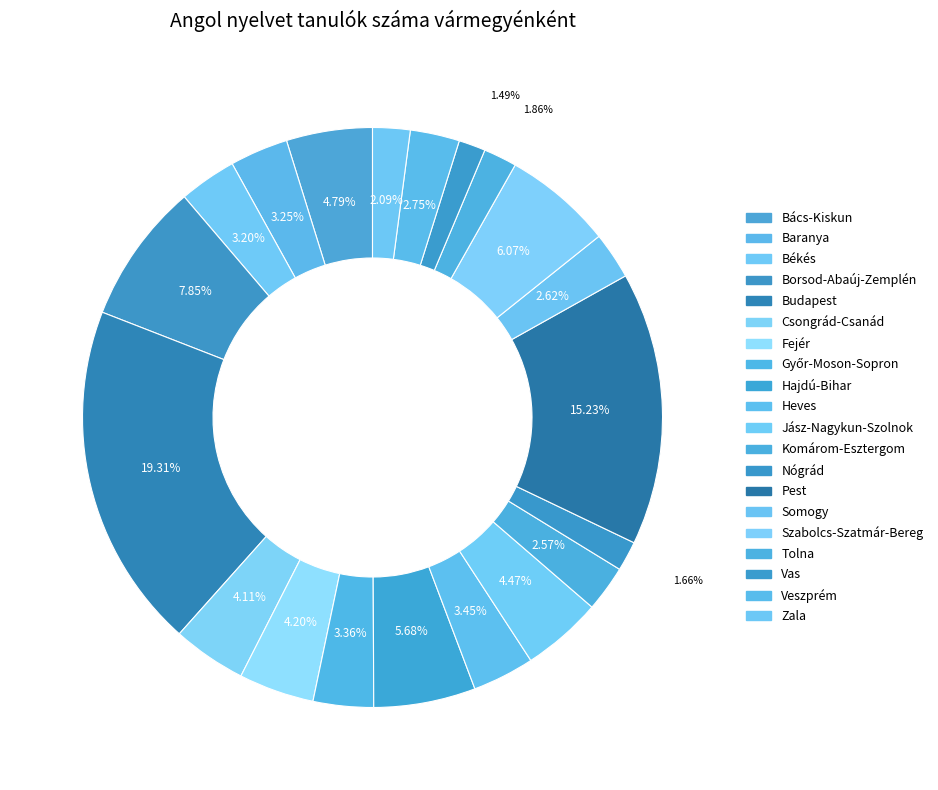

How many slices are in this pie chart?

20